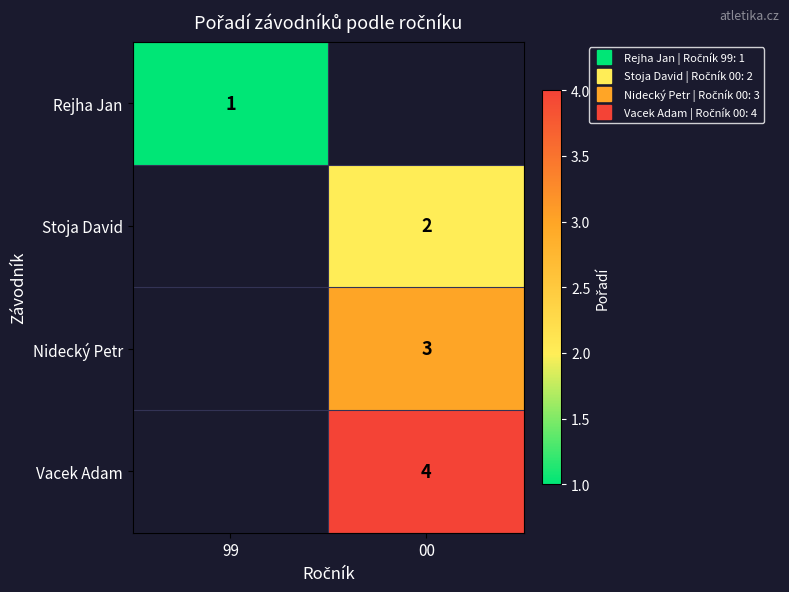

Count the number of data series in this chart.

4